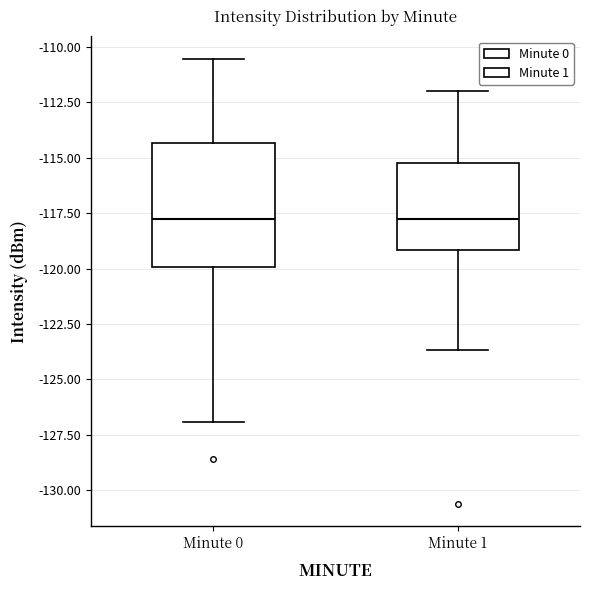

Reading left to right, transcribe this box plot: for each box, give where its median line is, the range the box spans, and where its two whiskers end, as read against the y-axis. The values are not printed on the chart, so give them approximately, as read against the axis.

Minute 0: median -117.5, box -120.0 to -114.5, whiskers -127.0 to -110.5
Minute 1: median -117.5, box -119.0 to -115.0, whiskers -123.5 to -112.0